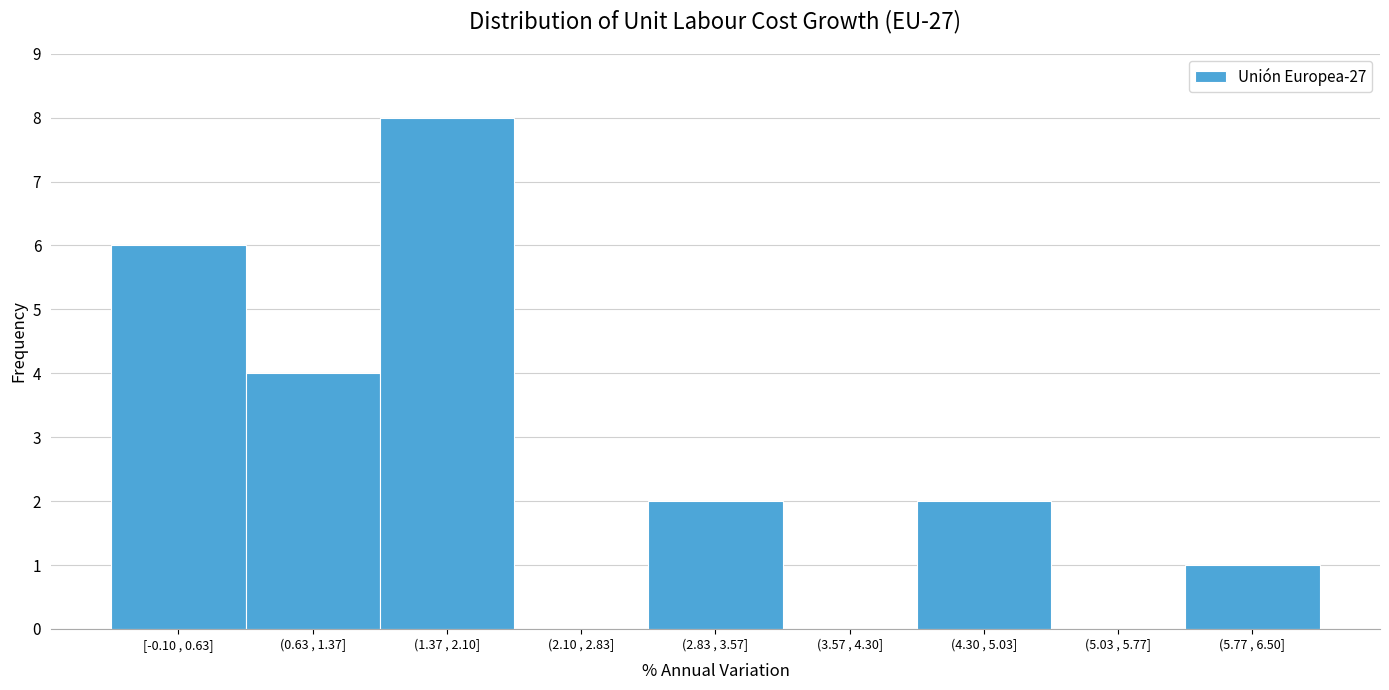

Reading left to right, list all the values displayed in this chart.

[-0.10 , 0.63]=6	(0.63 , 1.37]=4	(1.37 , 2.10]=8	(2.10 , 2.83]=0	(2.83 , 3.57]=2	(3.57 , 4.30]=0	(4.30 , 5.03]=2	(5.03 , 5.77]=0	(5.77 , 6.50]=1